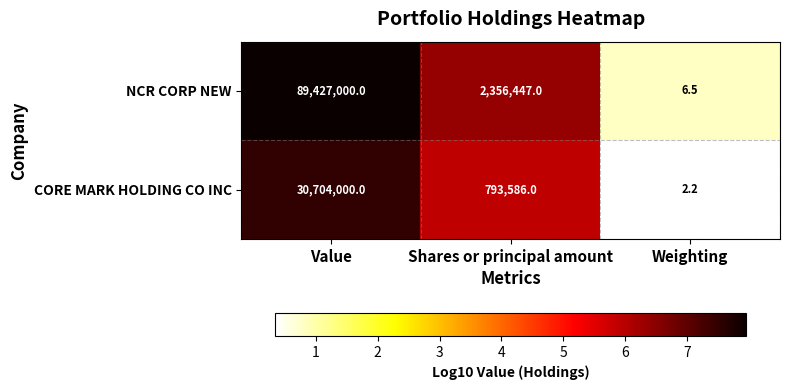

What is the smallest value displayed?

2.2